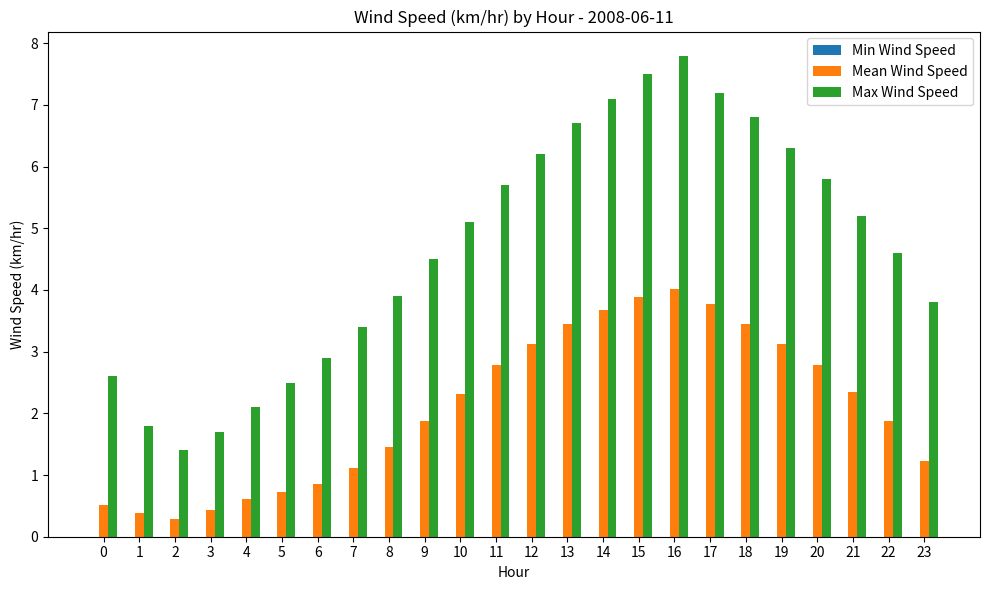

Which series changed the most between 0 and 10?

Max Wind Speed